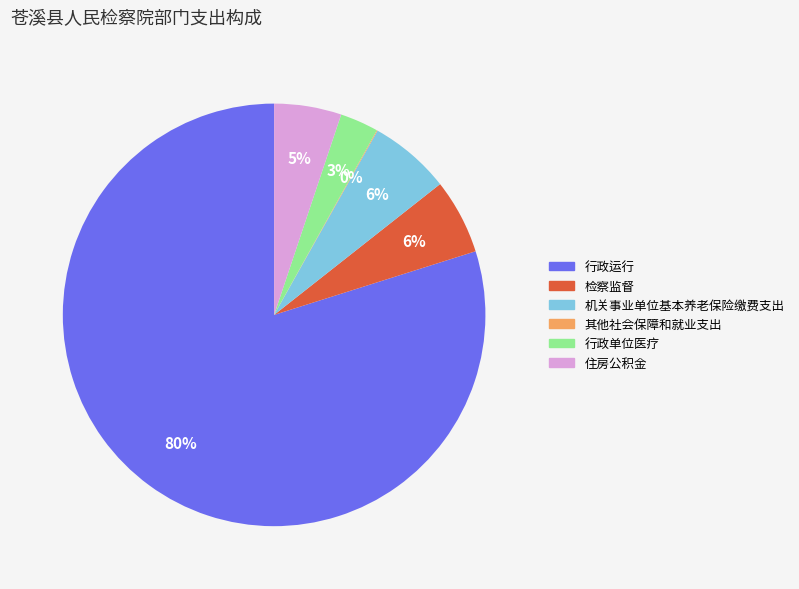

Is there a majority slice in this chart?

Yes